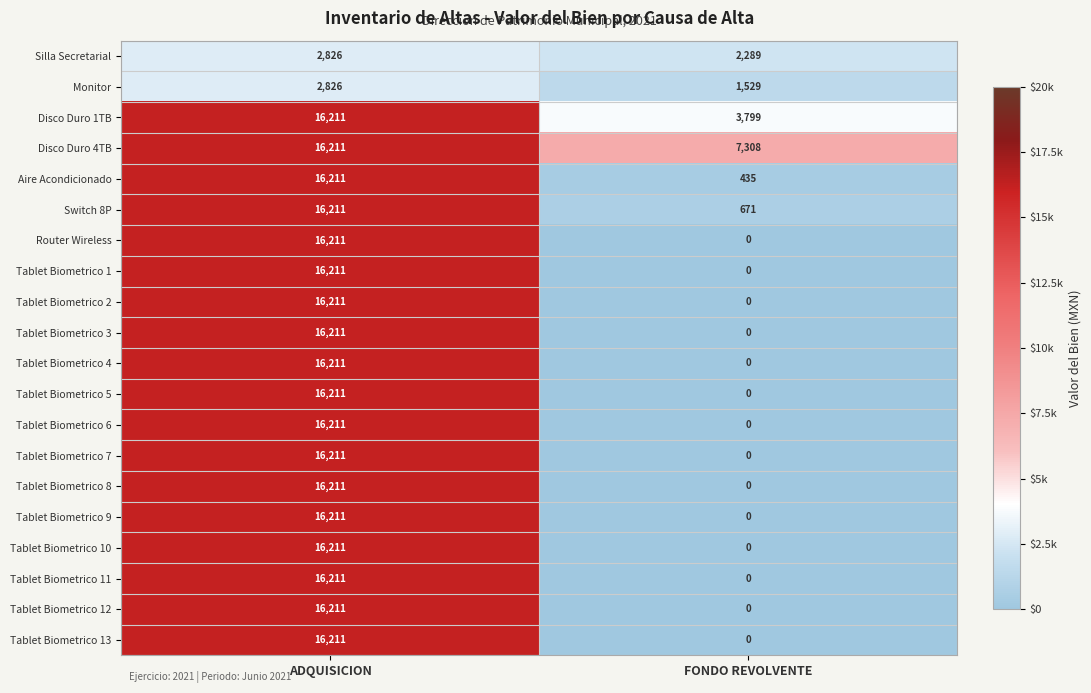

At which category does the chart reach its peak across all series?

ADQUISICION